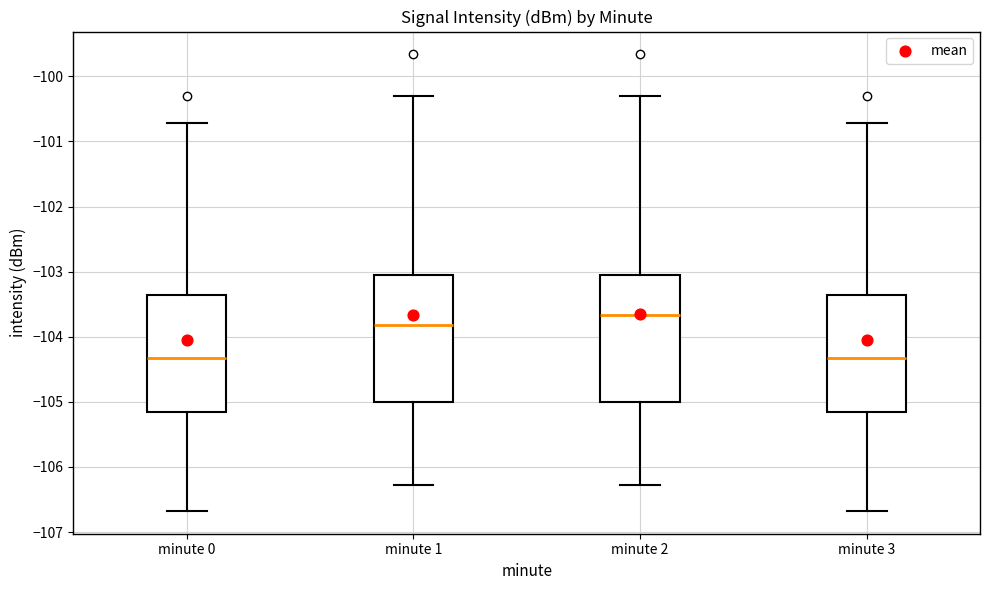

Where is the upper edge of the box for minute 2 on the y-axis? The values are not printed on the chart, so give them approximately, as read against the axis.

-103.1